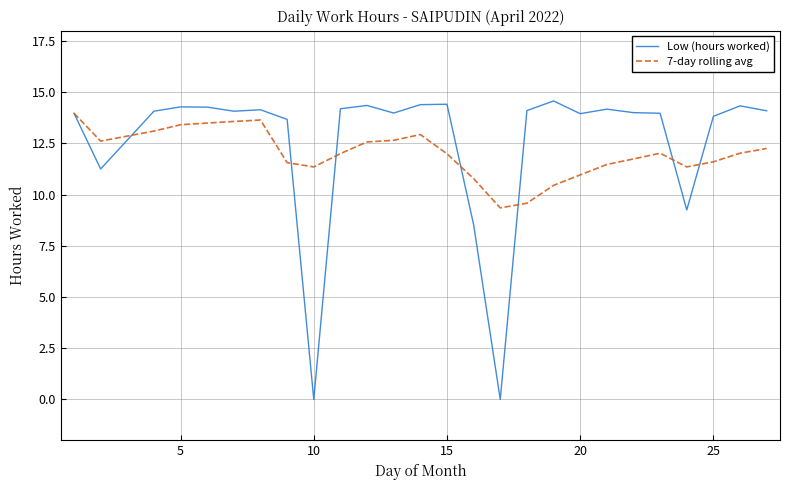

What is the maximum value shown in the chart?

14.6